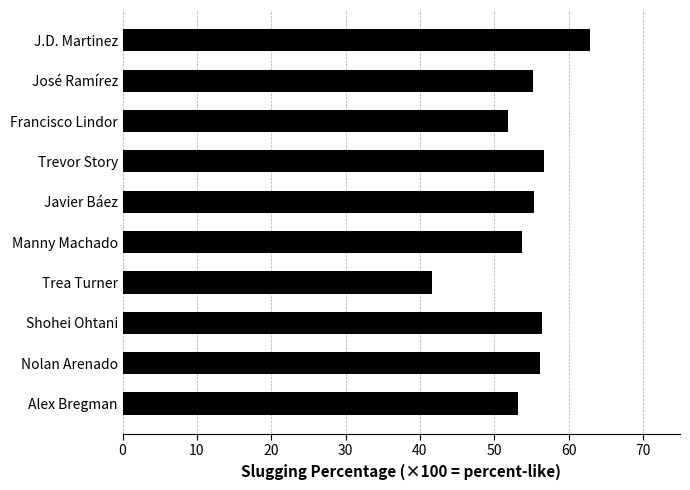

How many series are shown in this chart?

1